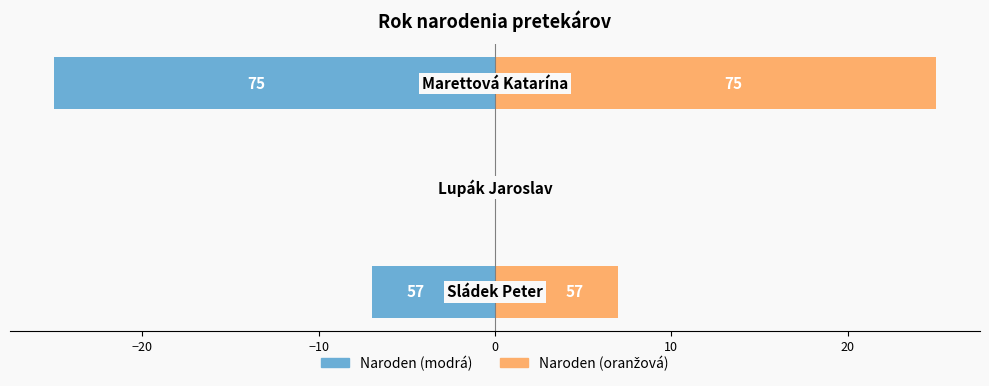

What is the value of the Naroden (oranžová) bar at the 3rd from the left?

25